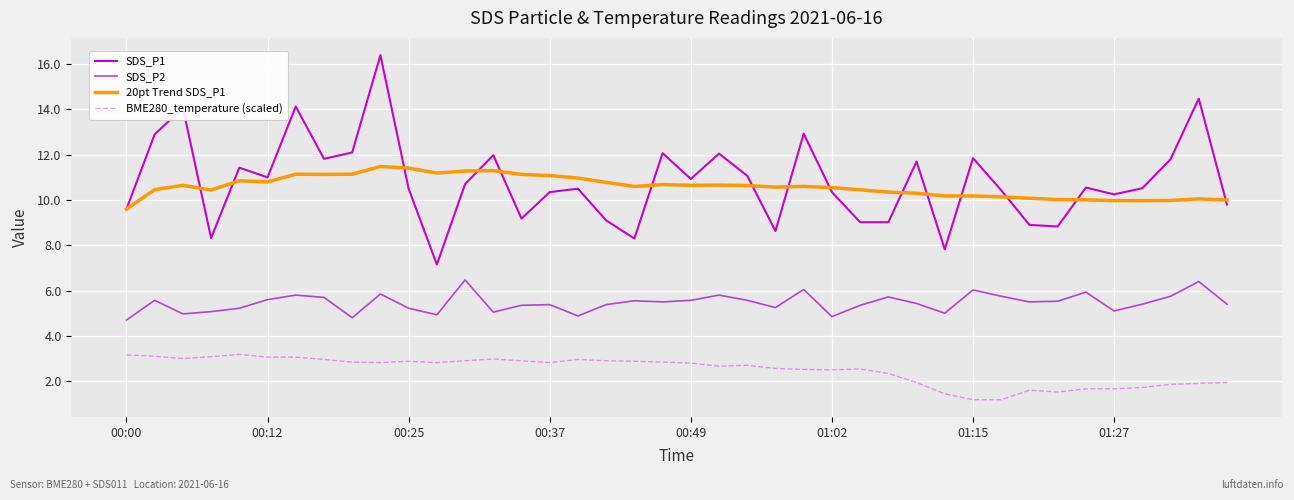

How many lines are shown in the chart?

4